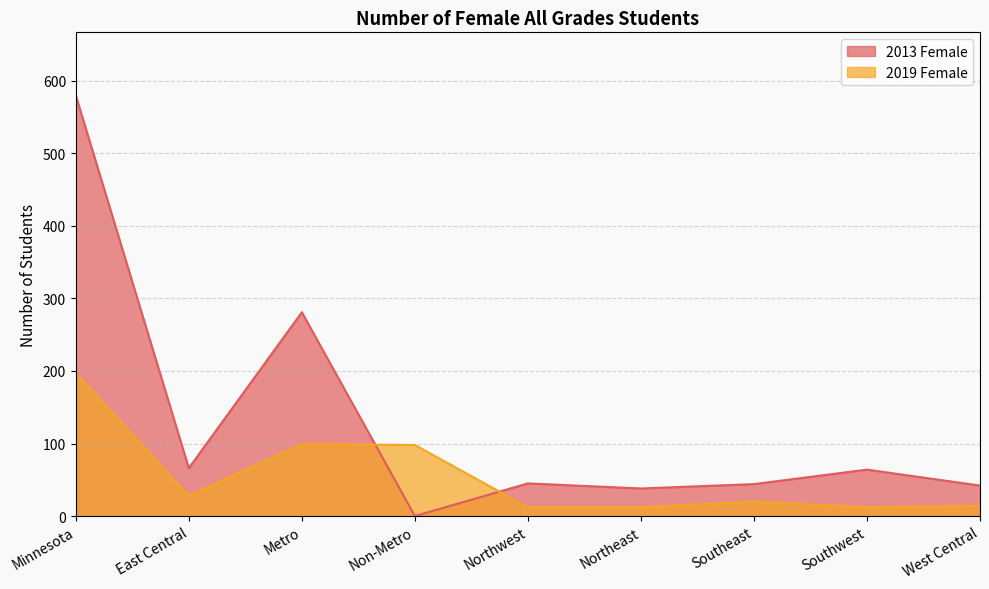

At which category is the sum across all series the highest?

Minnesota